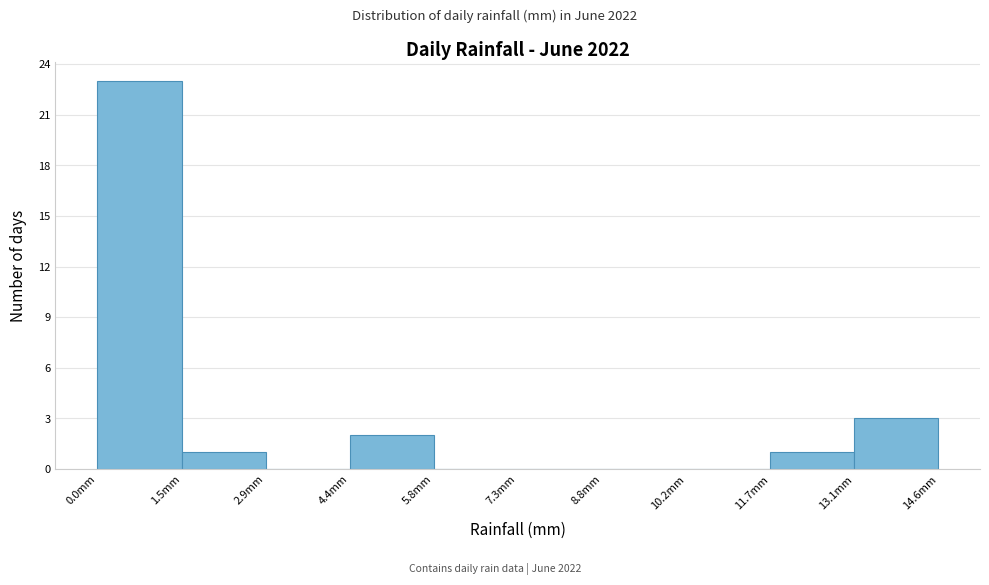

Reading left to right, transcribe this chart: for each bar, give the range it covers on the x-axis and its height. Neither the bar edges nor the heights are printed on the chart, so give them approximately, as read against the axes.

0.00 to 1.46: 23
1.46 to 2.92: 1
2.92 to 4.38: 0
4.38 to 5.84: 2
5.84 to 7.30: 0
7.30 to 8.76: 0
8.76 to 10.22: 0
10.22 to 11.68: 0
11.68 to 13.14: 1
13.14 to 14.60: 3